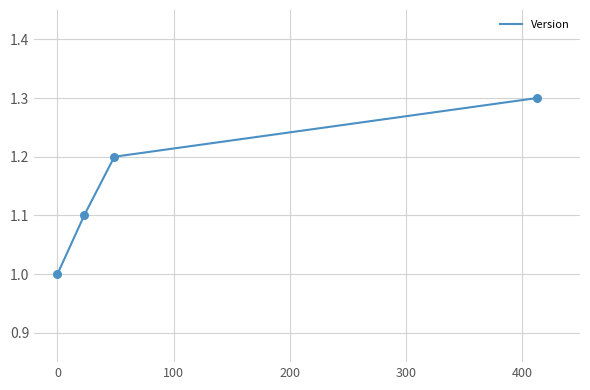

What is the greatest value displayed?

1.3